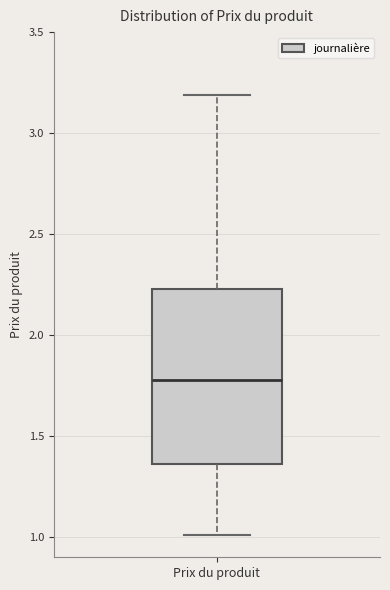

Transcribe this box plot: give where the median line is, the range the box spans, and where the two whiskers end, as read against the y-axis. The values are not printed on the chart, so give them approximately, as read against the axis.

median 1.80, box 1.35 to 2.25, whiskers 1.00 to 3.20